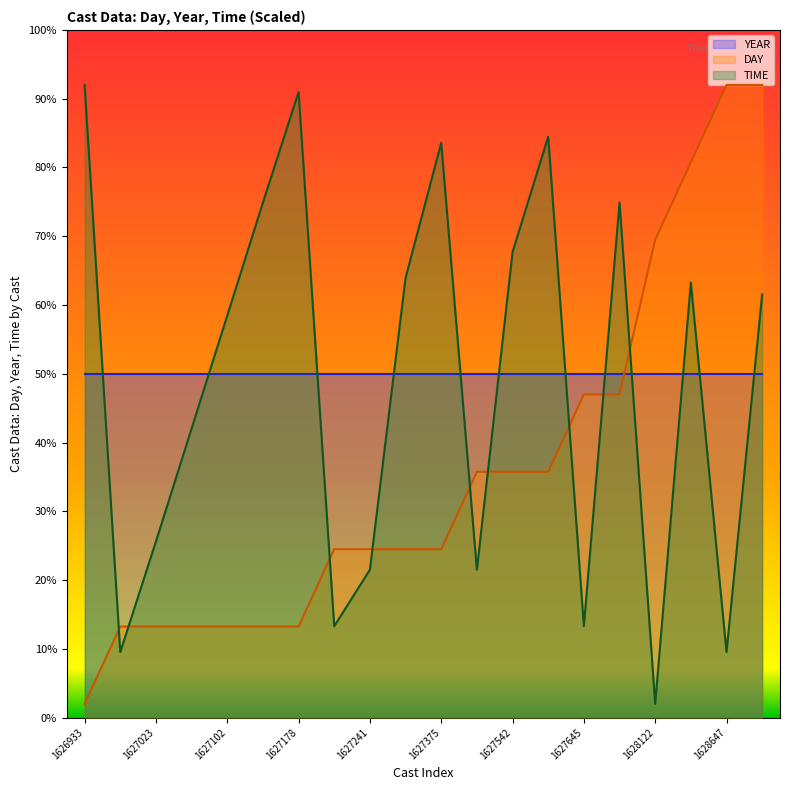

List the labels in order of DAY value, smallest first.

1626933, 1626971, 1627023, 1627059, 1627102, 1627154, 1627178, 1627220, 1627241, 1627326, 1627375, 1627449, 1627542, 1627580, 1627645, 1627795, 1628122, 1628527, 1628647, 1628737